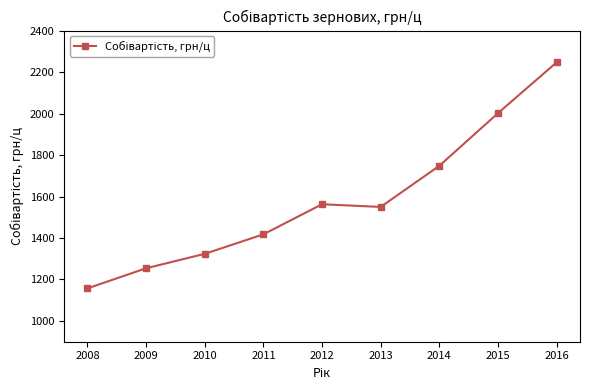

True or false: the data shows 2246.3 at 2016.

True